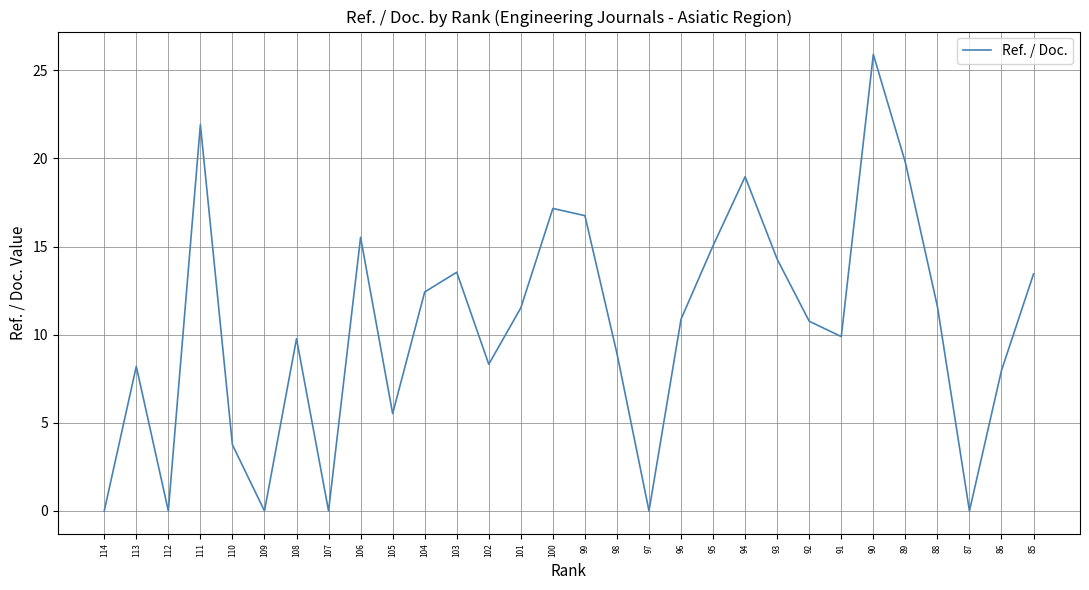

What is the average value?

10.4